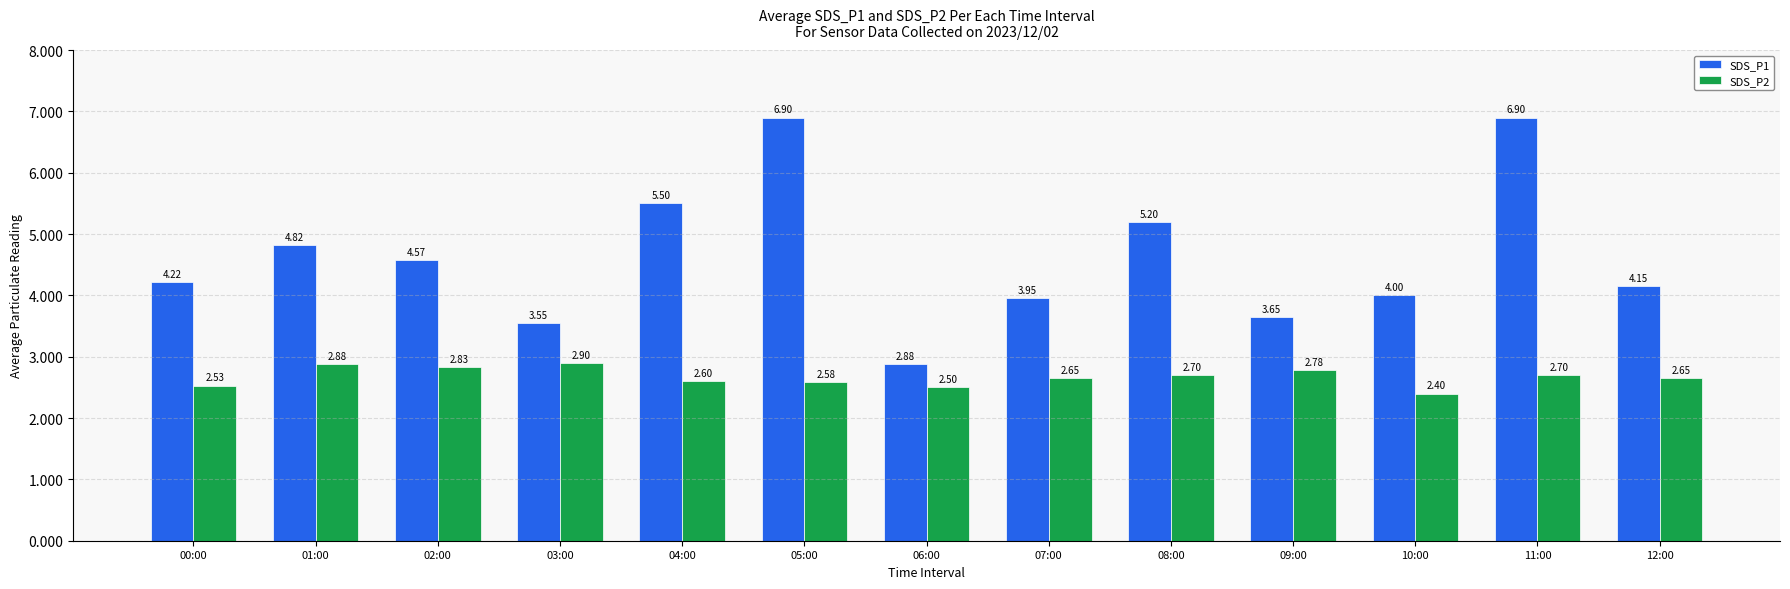

Does the chart contain stacked bars?

No